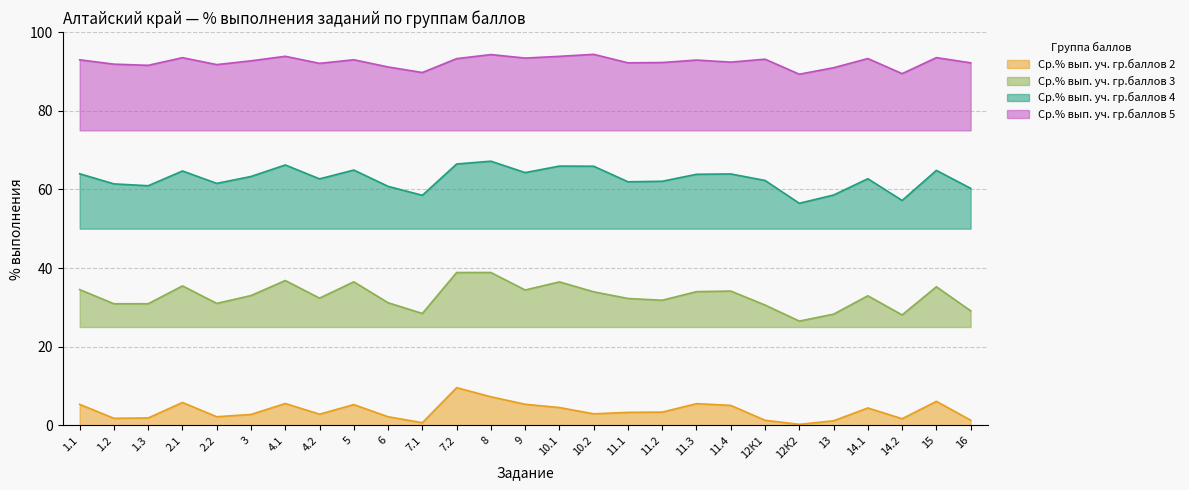

Reading right to left, list all the values displayed in this chart.

Ср.% вып. уч. гр.баллов 2: 16=1.3	15=6.1	14.2=1.7	14.1=4.4	13=1.2	12К2=0.3	12К1=1.3	11.4=5.1	11.3=5.5	11.2=3.4	11.1=3.3	10.2=2.9	10.1=4.5	9=5.4	8=7.3	7.2=9.6	7.1=0.7	6=2.2	5=5.3	4.2=2.8	4.1=5.6	3=2.8	2.2=2.2	2.1=5.8	1.3=1.9	1.2=1.8	1.1=5.3
Ср.% вып. уч. гр.баллов 3: 16=29.1	15=35.2	14.2=28.1	14.1=32.9	13=28.3	12К2=26.5	12К1=30.6	11.4=34.1	11.3=34.0	11.2=31.8	11.1=32.3	10.2=34.0	10.1=36.5	9=34.4	8=38.9	7.2=38.9	7.1=28.4	6=31.2	5=36.5	4.2=32.4	4.1=36.8	3=33.0	2.2=31.0	2.1=35.5	1.3=30.9	1.2=30.9	1.1=34.5
Ср.% вып. уч. гр.баллов 4: 16=60.3	15=64.8	14.2=57.2	14.1=62.7	13=58.6	12К2=56.5	12К1=62.3	11.4=63.9	11.3=63.8	11.2=62.1	11.1=61.9	10.2=65.9	10.1=65.9	9=64.3	8=67.2	7.2=66.5	7.1=58.5	6=60.8	5=64.9	4.2=62.7	4.1=66.2	3=63.3	2.2=61.5	2.1=64.7	1.3=60.9	1.2=61.4	1.1=64.0
Ср.% вып. уч. гр.баллов 5: 16=92.2	15=93.5	14.2=89.4	14.1=93.3	13=90.9	12К2=89.3	12К1=93.1	11.4=92.4	11.3=92.9	11.2=92.3	11.1=92.2	10.2=94.3	10.1=93.8	9=93.4	8=94.3	7.2=93.2	7.1=89.7	6=91.1	5=93.0	4.2=92.0	4.1=93.8	3=92.7	2.2=91.7	2.1=93.5	1.3=91.5	1.2=91.8	1.1=92.9